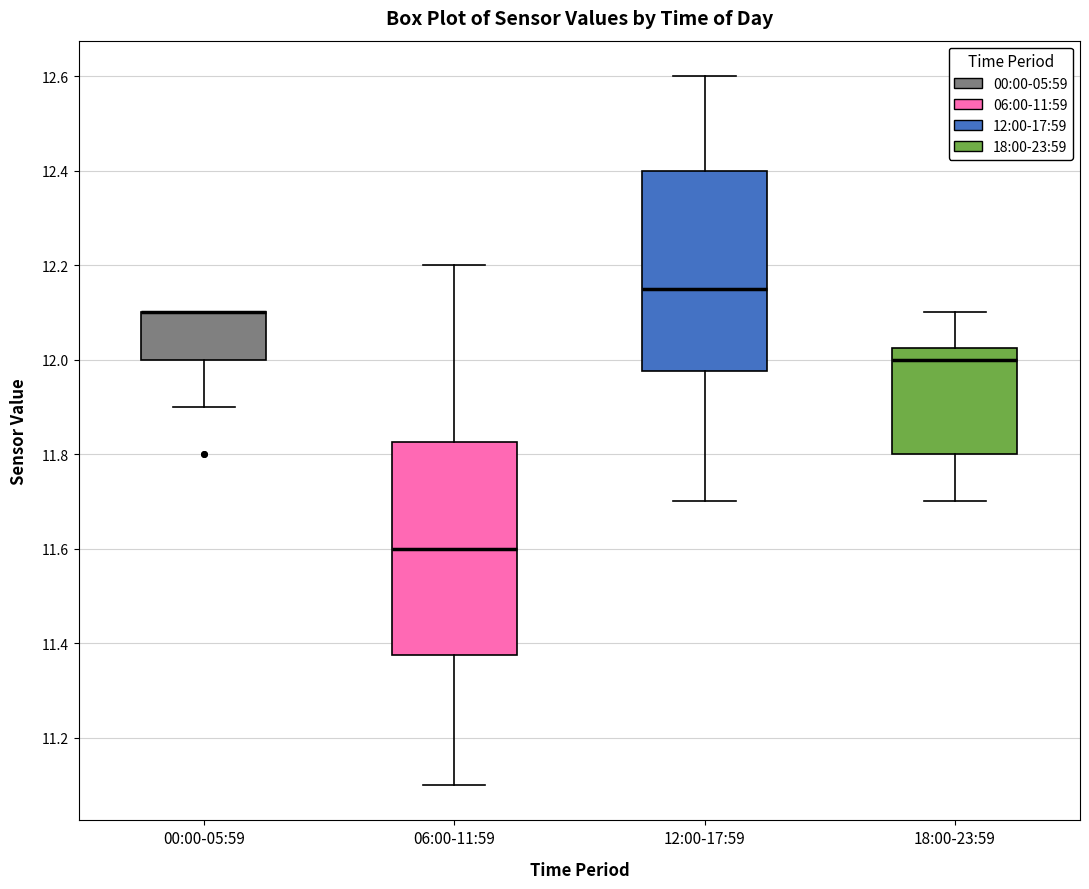

Where does the median line of the box for 18:00-23:59 sit on the y-axis? The values are not printed on the chart, so give them approximately, as read against the axis.

12.00